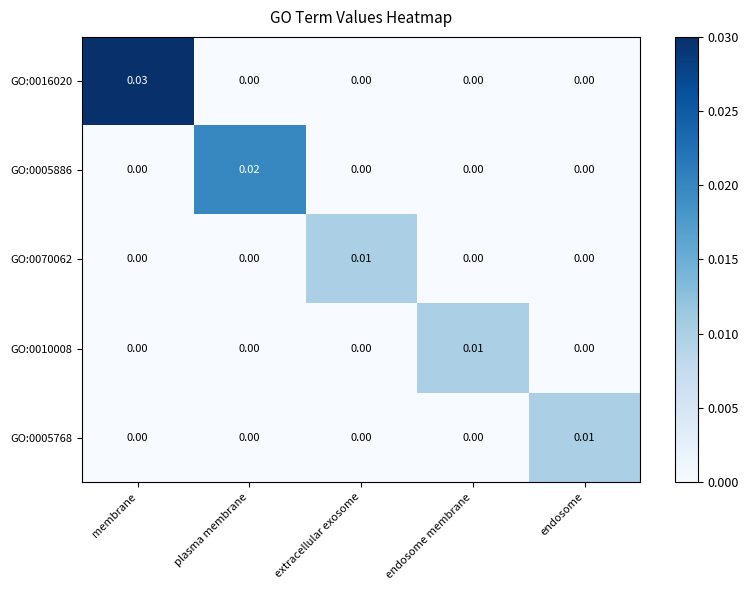

At which label does GO:0010008 reach its peak?

endosome membrane